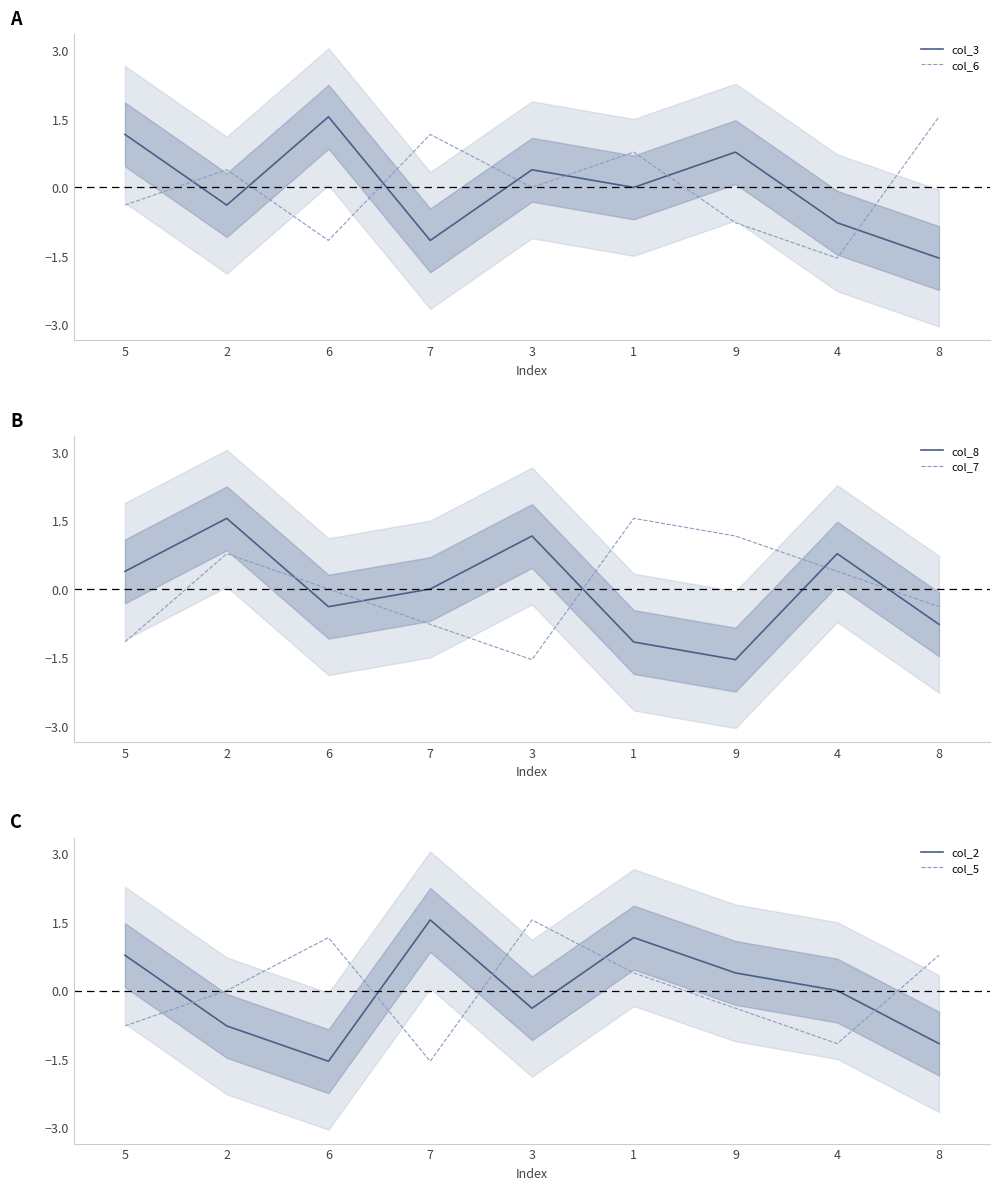

What is the minimum value for col_2?

-1.5